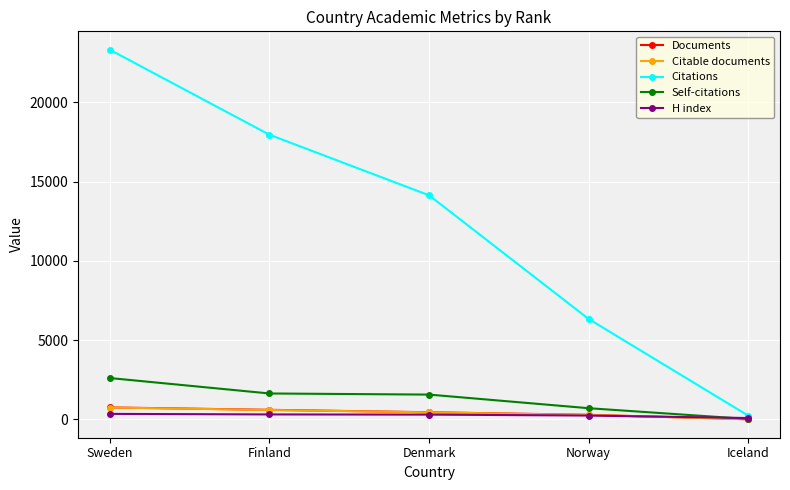

True or false: Citations has more than 2 interior local peaks.

False